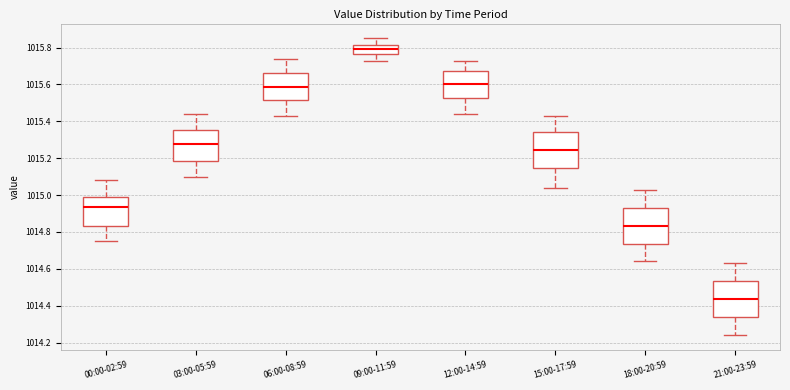

Which box has the lowest median line?

21:00-23:59